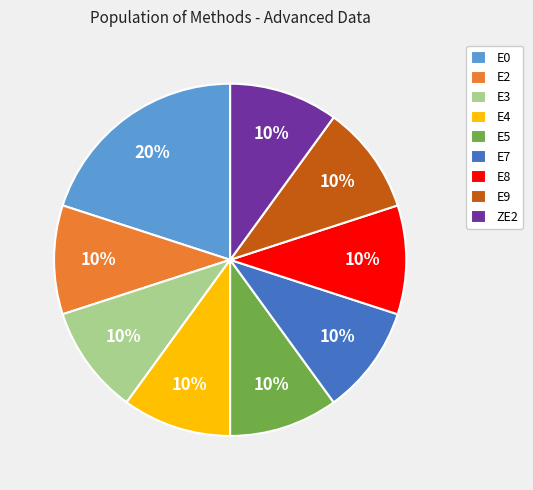

What percentage is the E4 slice, to the nearest percent?

10%